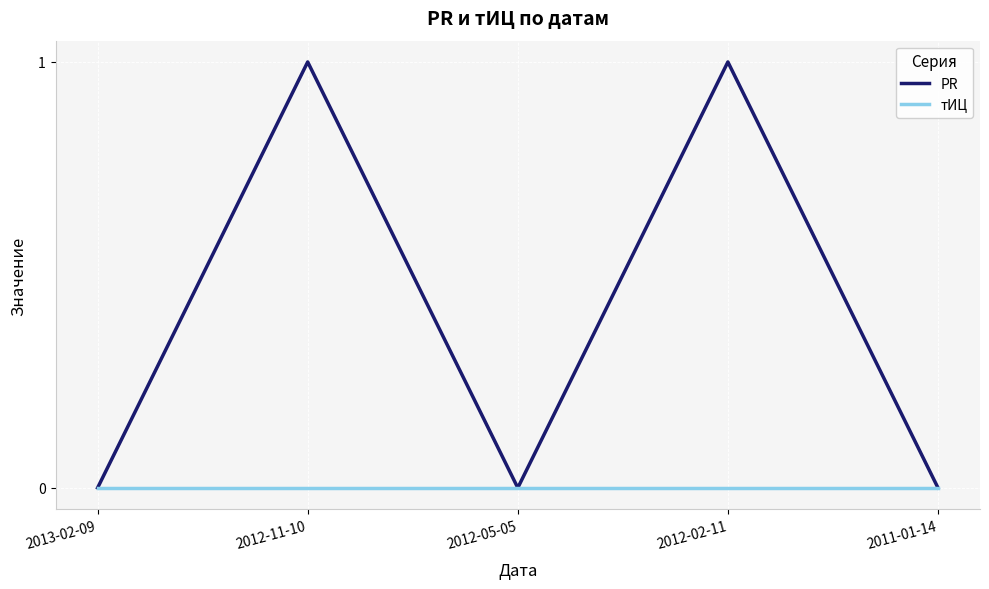

Is this an area chart (filled region under the line)?

No